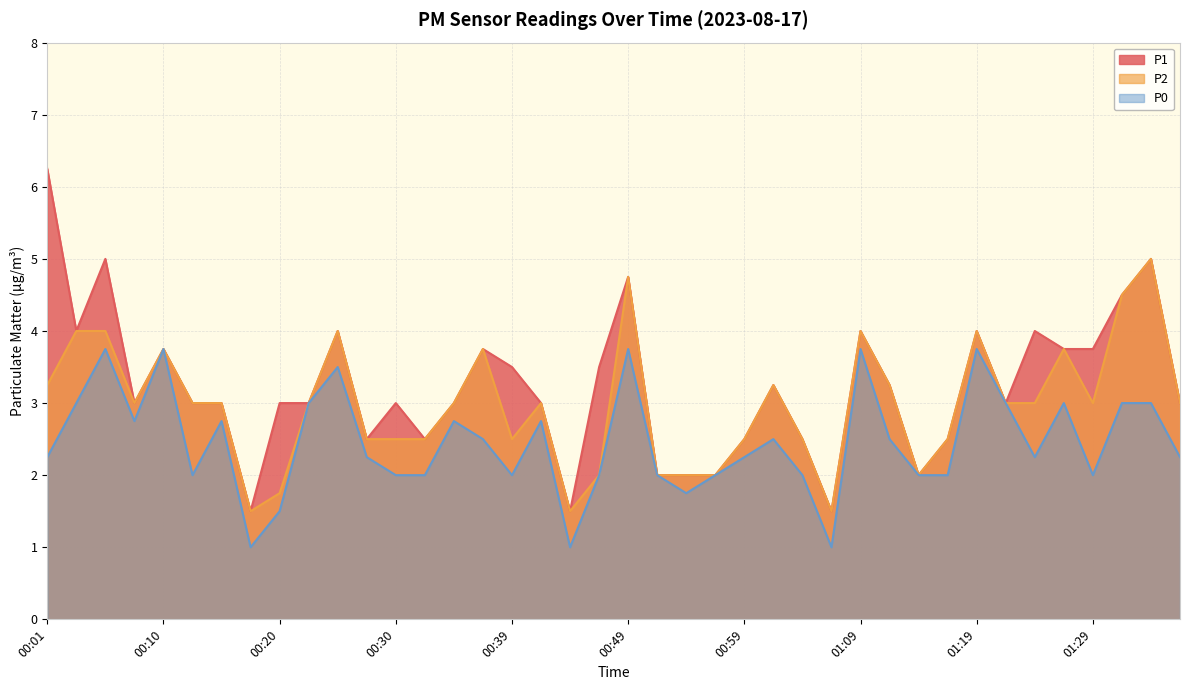

What is the label of the 16th point from the right?

00:59